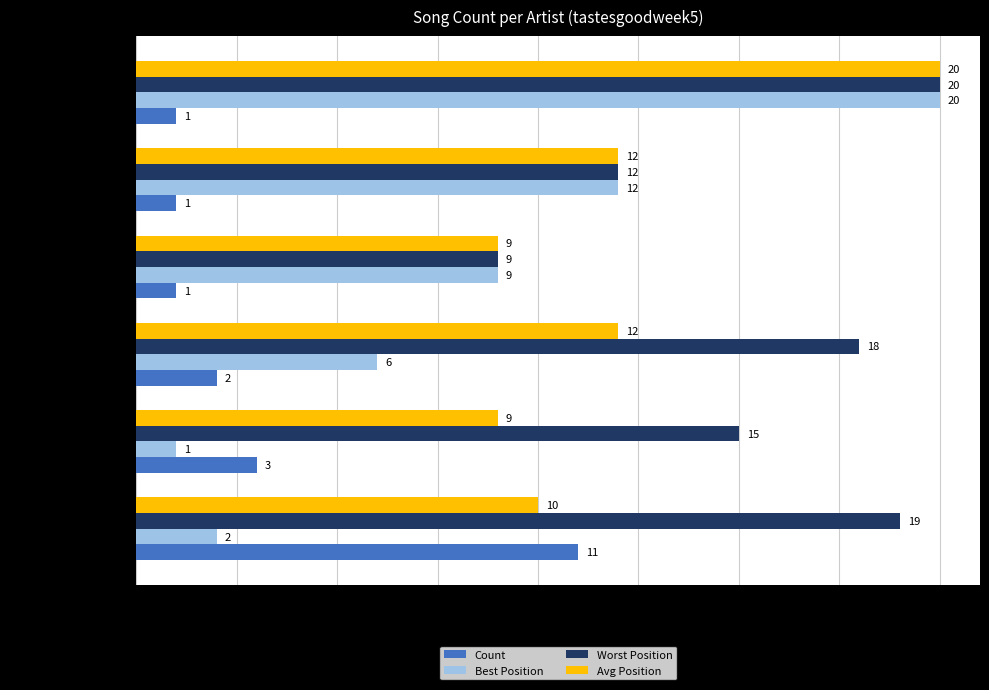

True or false: Best Position has a value of 1 at Mitski.

True